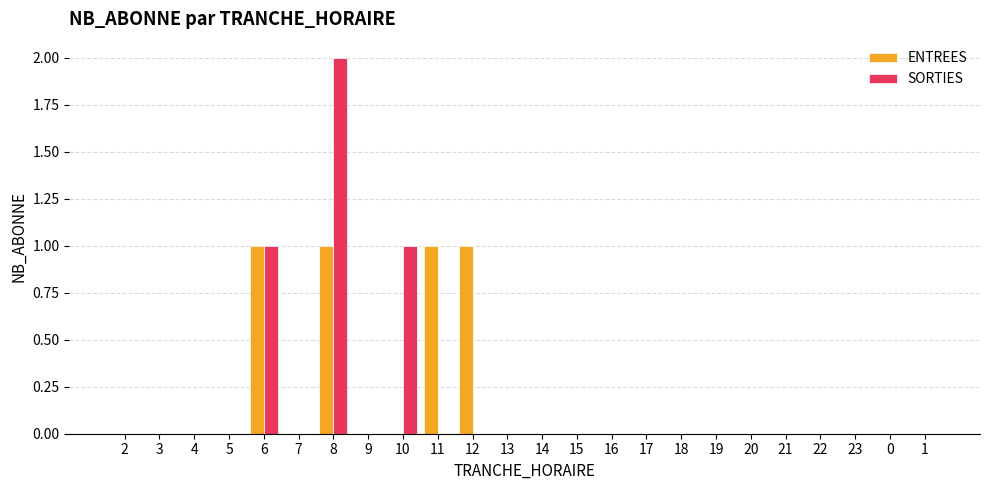

At which category is the sum across all series the highest?

8